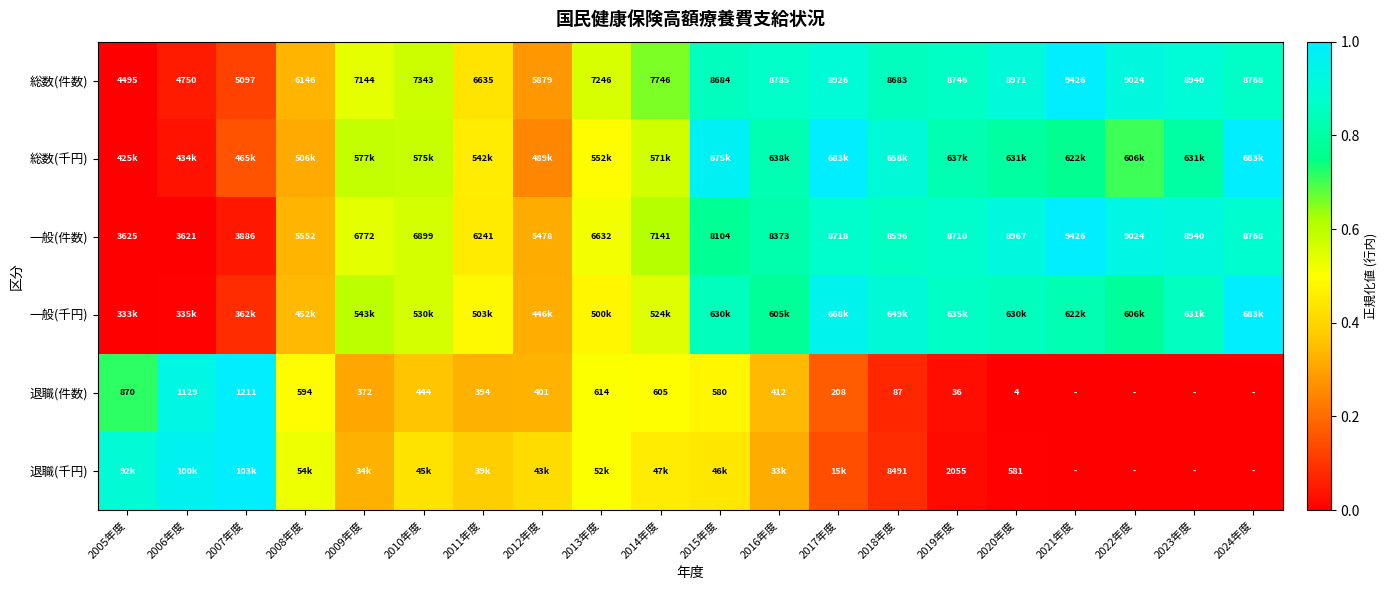

The value of 一般(件数) at 2012年度 is 0.2. True or false?

False